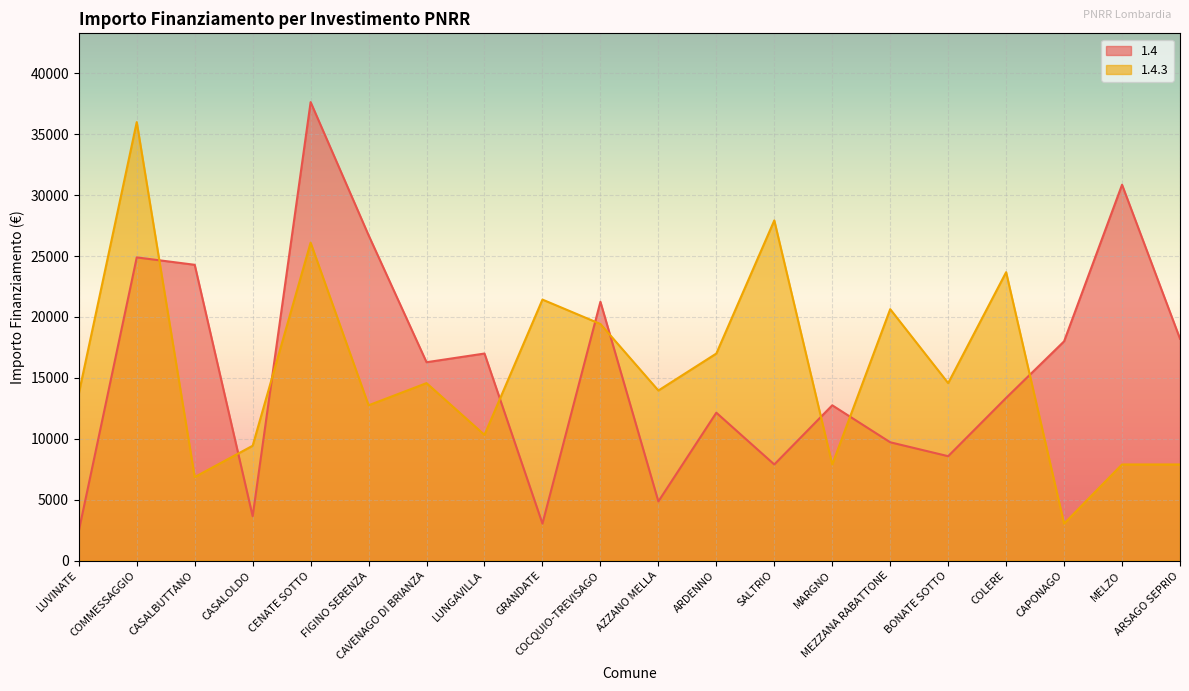

What is the value of the 1.4.3 point at the 6th from the left?

12747